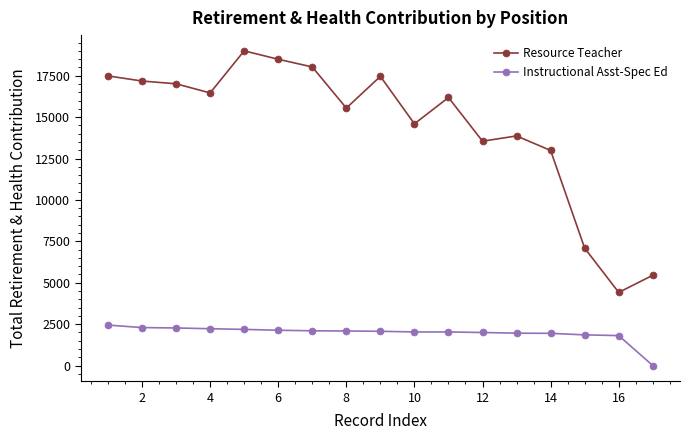

Which series has the largest total across all categories?

Resource Teacher